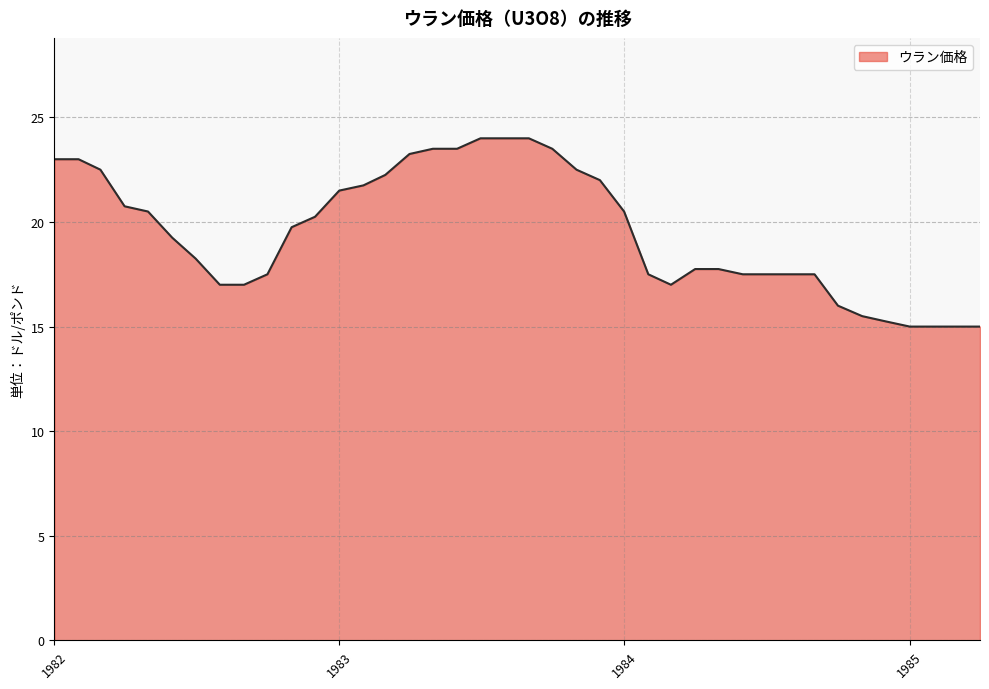

What is the greatest value displayed?

24.0